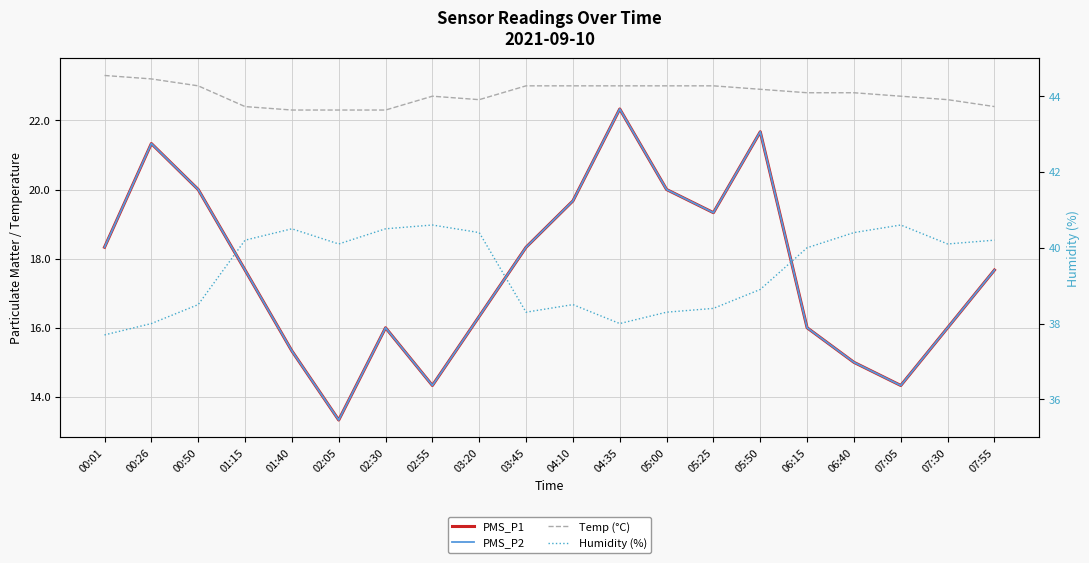

Reading left to right, list all the values displayed in this chart.

PMS_P1: 00:01=18.3	00:26=21.3	00:50=20.0	01:15=17.7	01:40=15.3	02:05=13.3	02:30=16.0	02:55=14.3	03:20=16.3	03:45=18.3	04:10=19.7	04:35=22.3	05:00=20.0	05:25=19.3	05:50=21.7	06:15=16.0	06:40=15.0	07:05=14.3	07:30=16.0	07:55=17.7
PMS_P2: 00:01=18.3	00:26=21.3	00:50=20.0	01:15=17.7	01:40=15.3	02:05=13.3	02:30=16.0	02:55=14.3	03:20=16.3	03:45=18.3	04:10=19.7	04:35=22.3	05:00=20.0	05:25=19.3	05:50=21.7	06:15=16.0	06:40=15.0	07:05=14.3	07:30=16.0	07:55=17.7
Temp (°C): 00:01=23.3	00:26=23.2	00:50=23.0	01:15=22.4	01:40=22.3	02:05=22.3	02:30=22.3	02:55=22.7	03:20=22.6	03:45=23.0	04:10=23.0	04:35=23.0	05:00=23.0	05:25=23.0	05:50=22.9	06:15=22.8	06:40=22.8	07:05=22.7	07:30=22.6	07:55=22.4
Humidity (%): 00:01=37.7	00:26=38.0	00:50=38.5	01:15=40.2	01:40=40.5	02:05=40.1	02:30=40.5	02:55=40.6	03:20=40.4	03:45=38.3	04:10=38.5	04:35=38.0	05:00=38.3	05:25=38.4	05:50=38.9	06:15=40.0	06:40=40.4	07:05=40.6	07:30=40.1	07:55=40.2